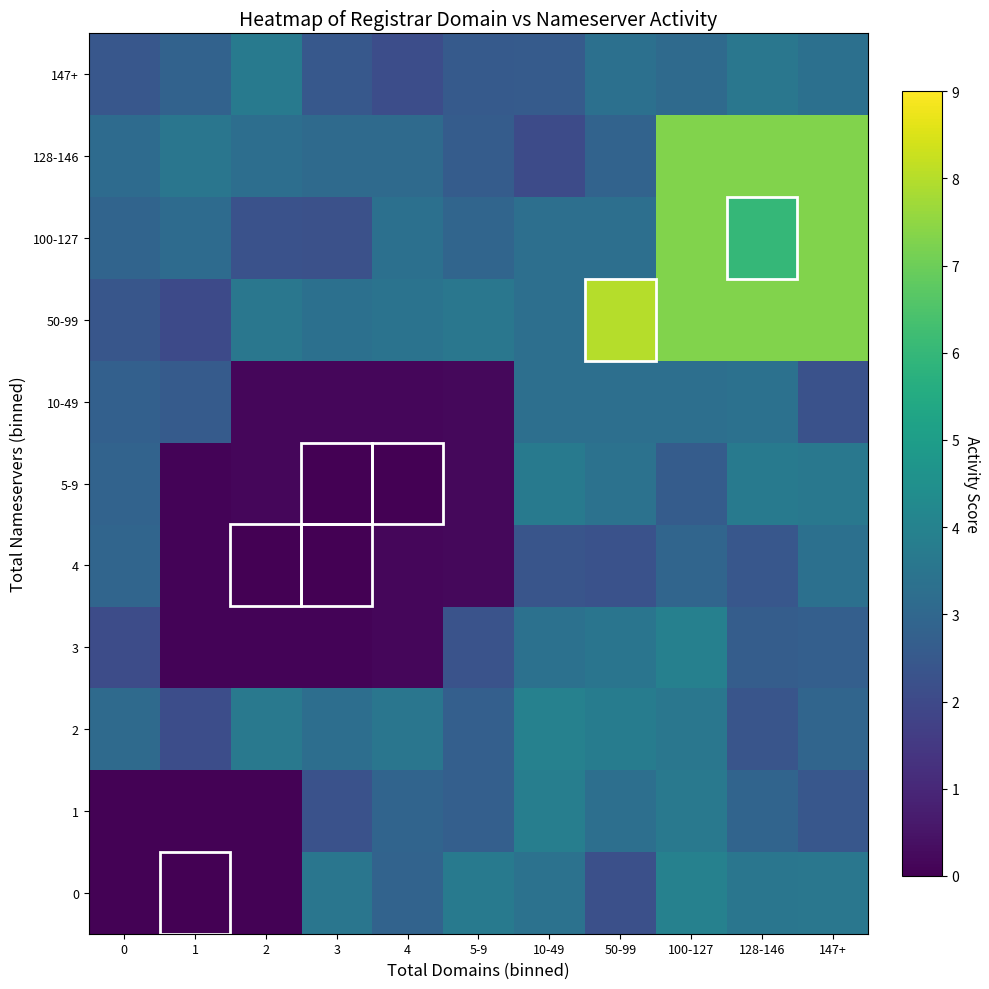

Count the number of data series in this chart.

11